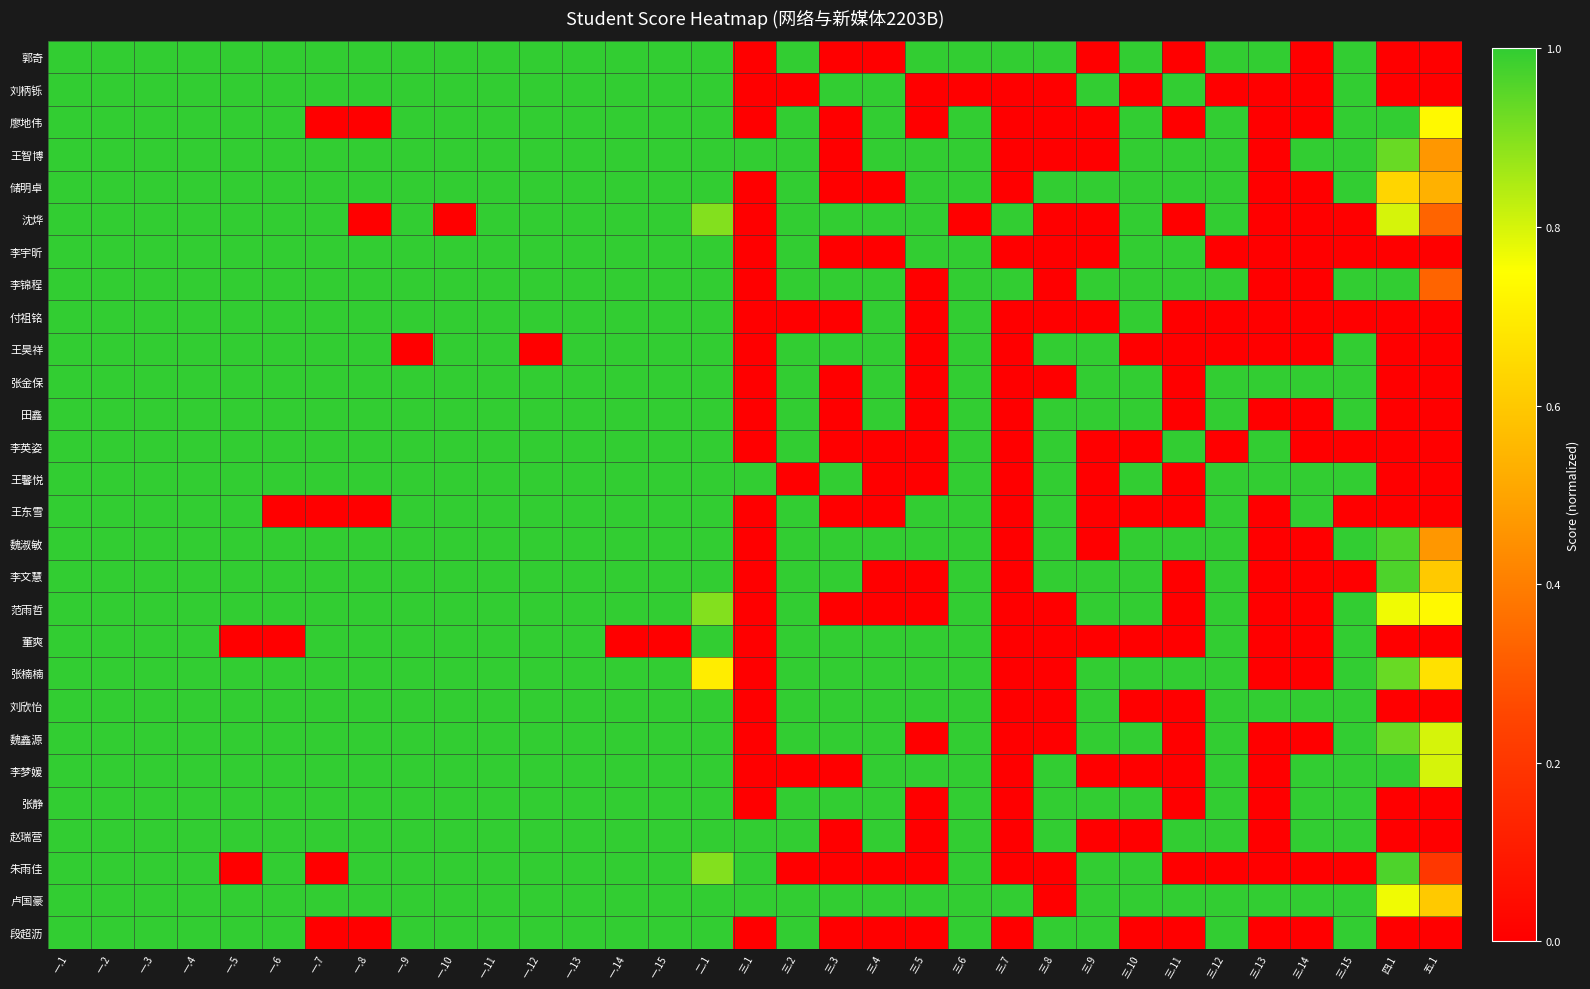

At 一.15, list the series in order from largest to smallest.

郭奇, 刘柄铄, 廖地伟, 王智博, 储明卓, 沈烨, 李宇昕, 李锦程, 付祖铭, 王昊祥, 张金保, 田鑫, 李英姿, 王馨悦, 王东雪, 魏淑敏, 李文慧, 范雨哲, 张楠楠, 刘欣怡, 魏鑫源, 李梦媛, 张静, 赵瑞营, 朱雨佳, 卢国豪, 段超沥, 董爽